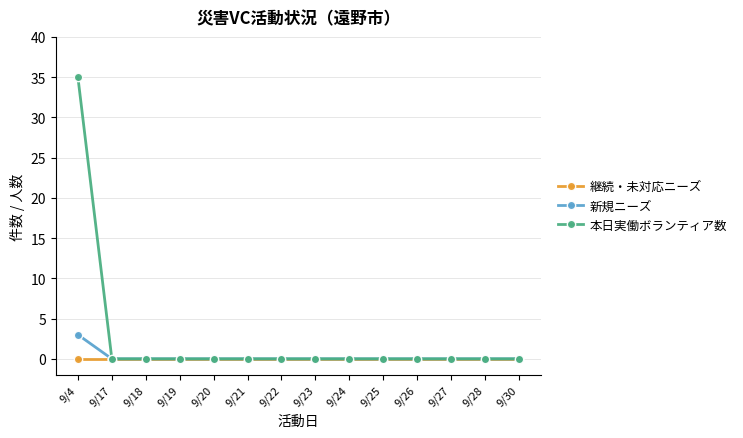

Rank the series by their maximum value, from highest to lowest.

本日実働ボランティア数, 新規ニーズ, 継続・未対応ニーズ